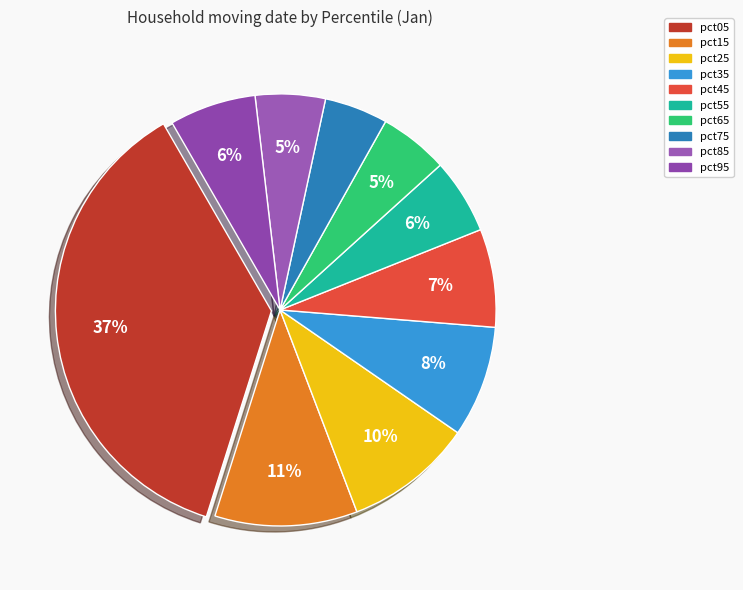

How many segments does this pie chart have?

10